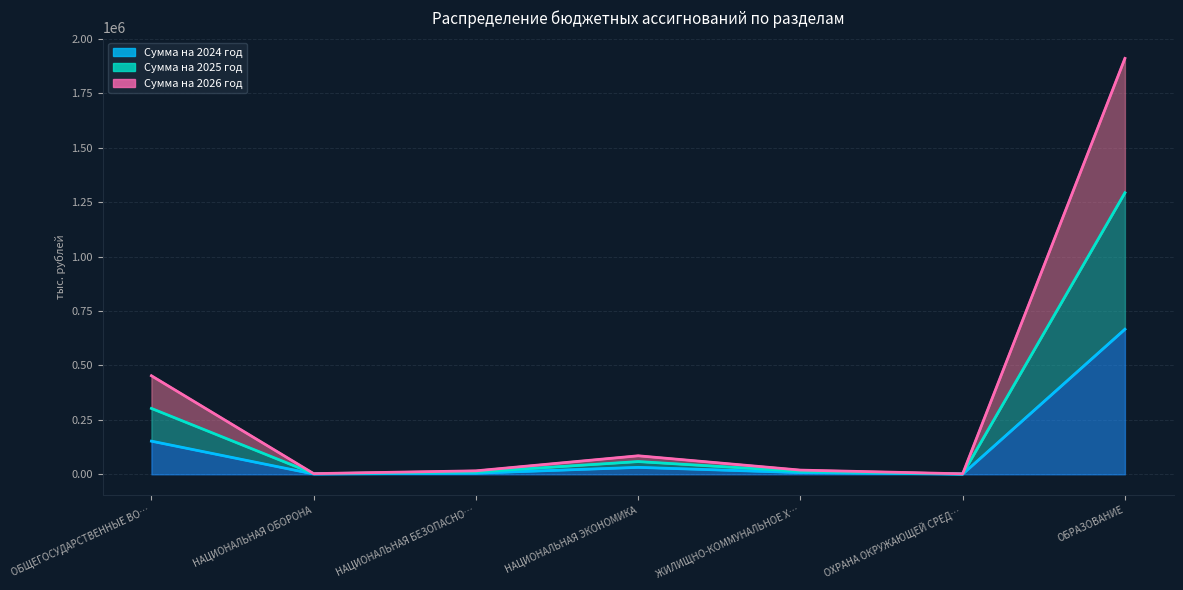

How many categories are shown in the chart?

7